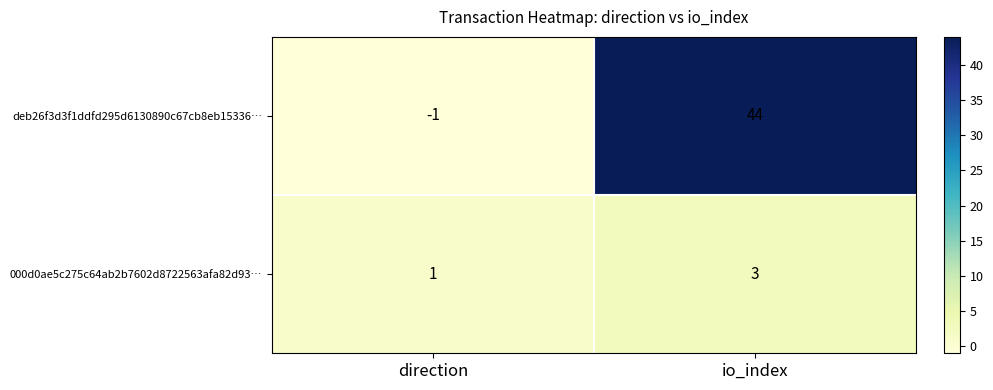

What is the sum of the 000d0ae5c275c64ab2b7602d8722563afa82d93… values at direction and io_index?

4